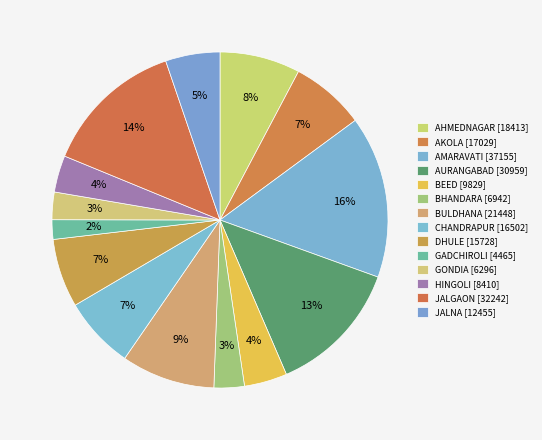

To the nearest percent, what percentage of the pie is GADCHIROLI?

2%